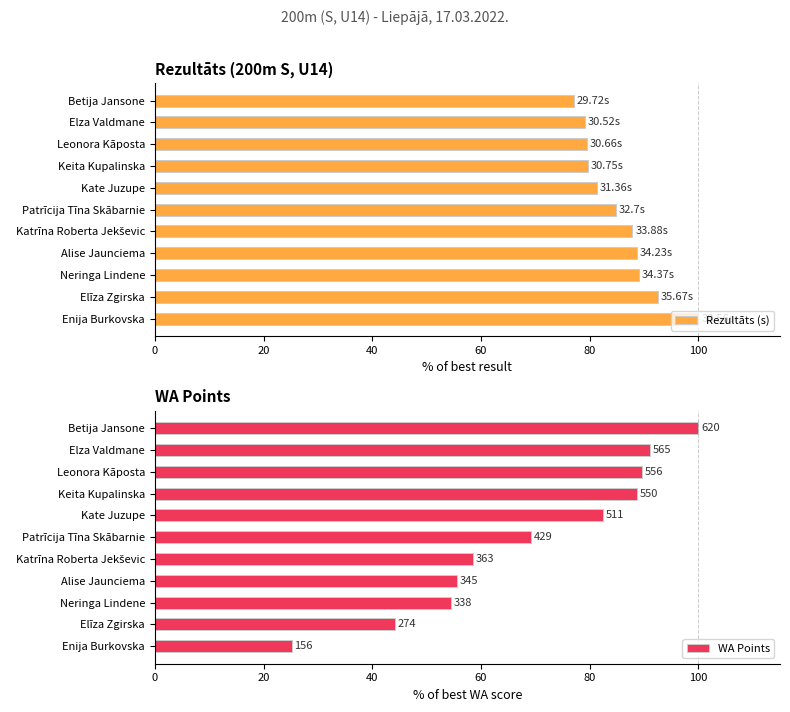

List the series in order of their overall mean, lowest first.

WA Points, Rezultāts (s)